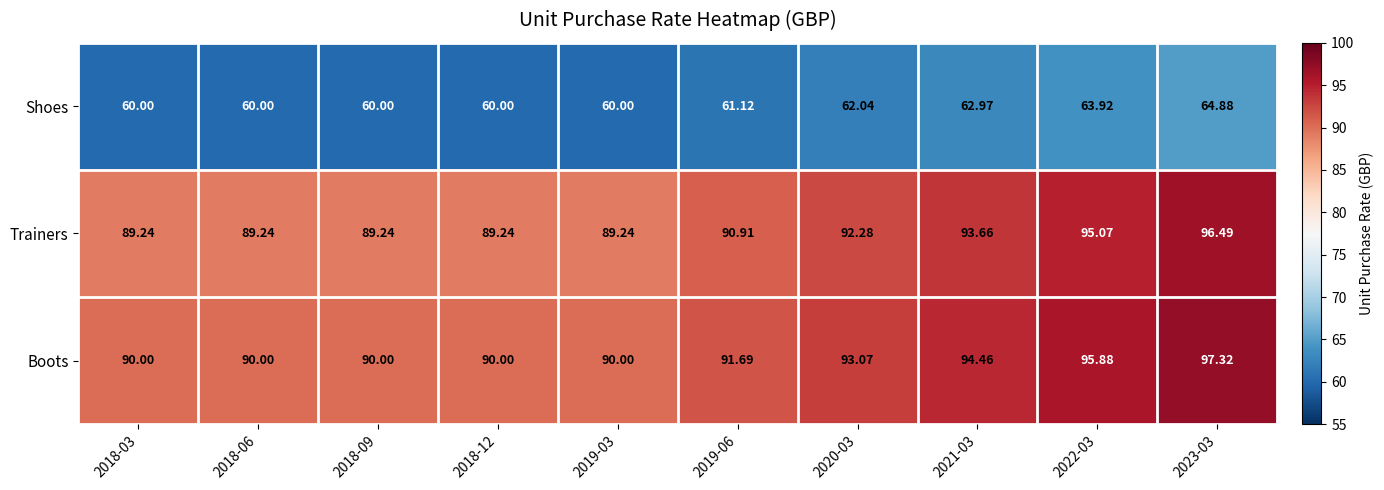

Rank the series at 2021-03 from highest to lowest value.

Boots, Trainers, Shoes